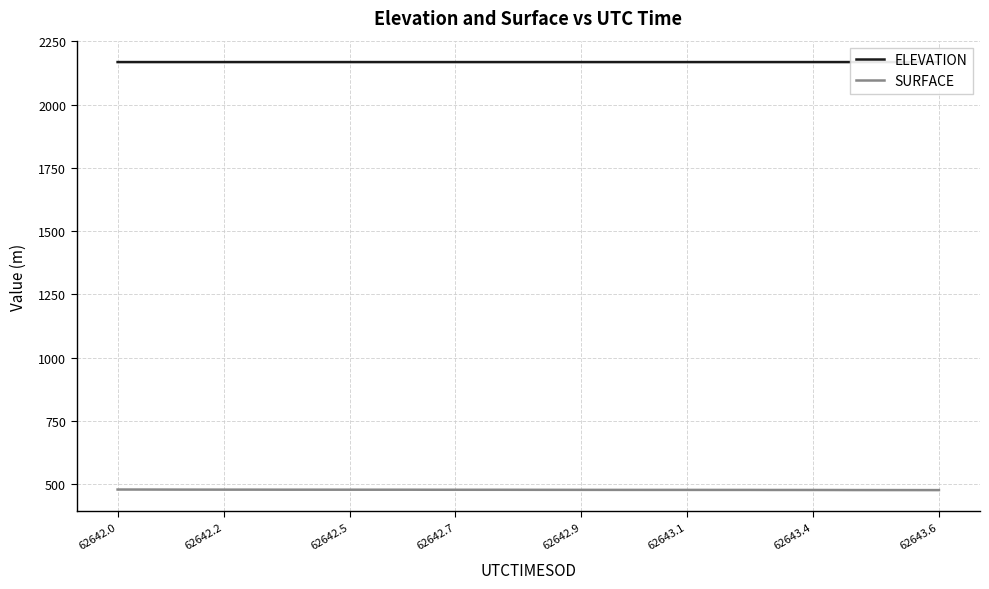

The SURFACE series shows 190.4 at 62643.1. True or false?

False